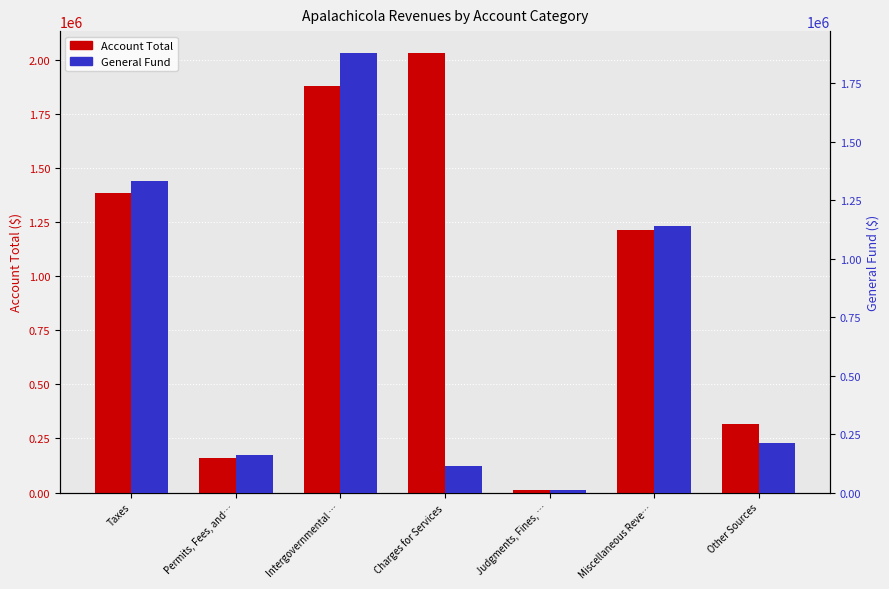

How many distinct data groups are displayed?

2